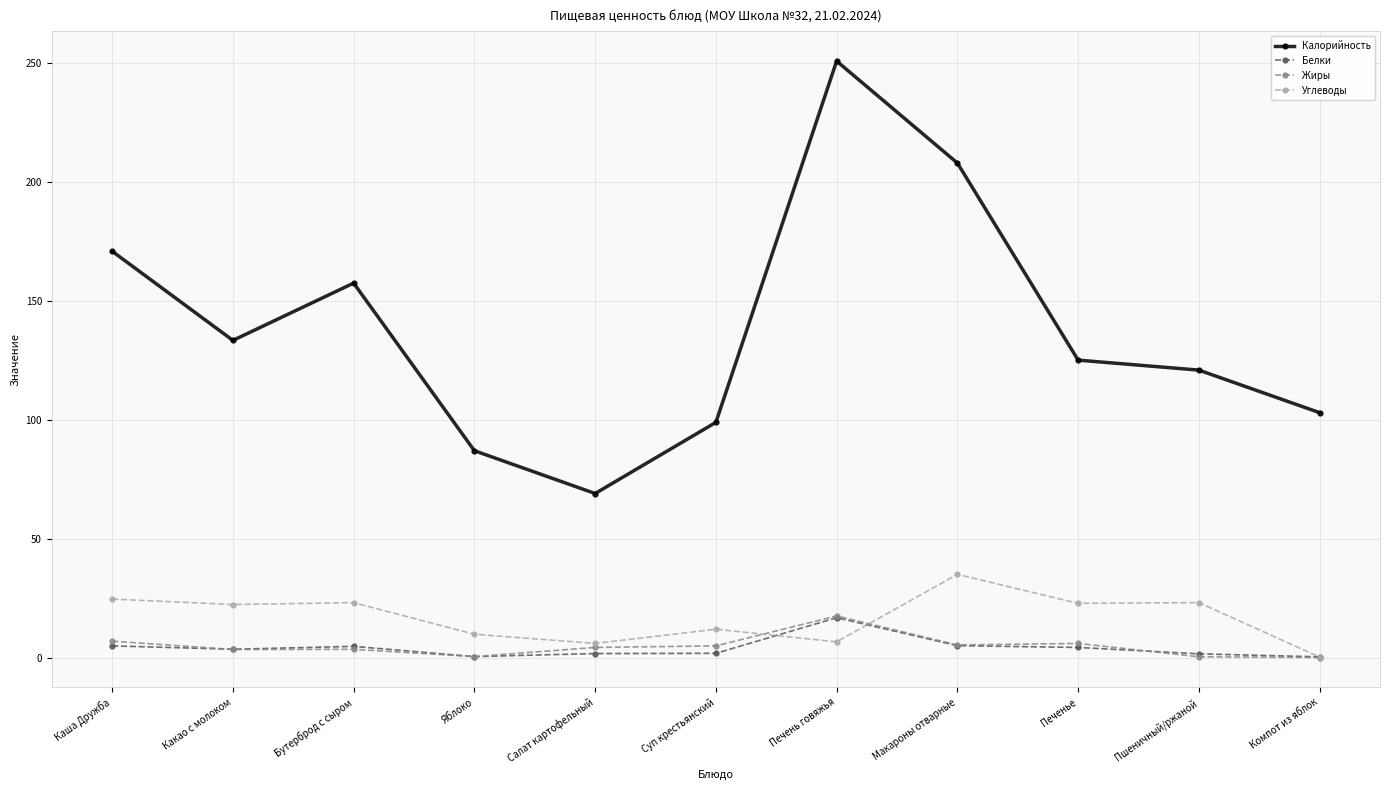

Which series has the largest range (max minus min)?

Калорийность